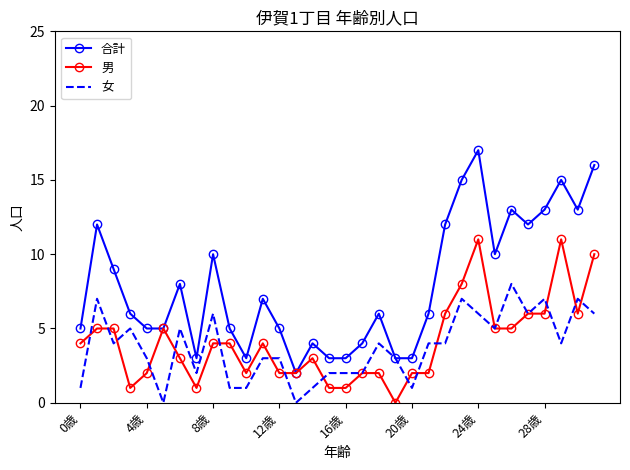

Rank the series by their maximum value, from lowest to highest.

女, 男, 合計